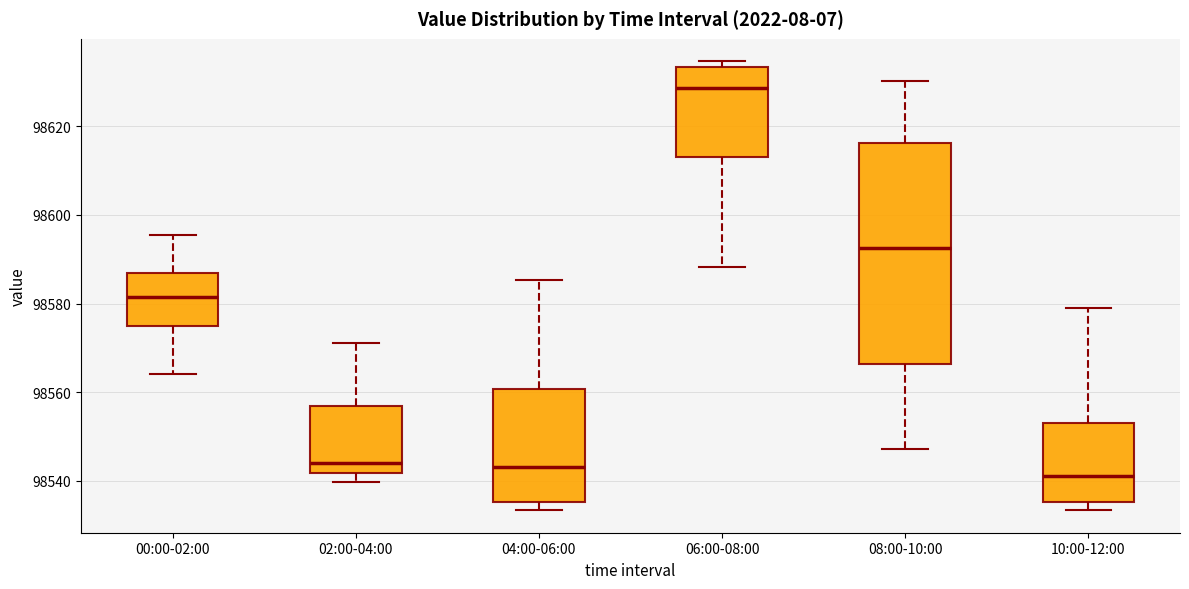

Reading left to right, read every box against the y-axis: the position of its median line, the range the box covers, and the ends of its whiskers. The values are not printed on the chart, so give them approximately, as read against the axis.

00:00-02:00: median 98582, box 98574 to 98586, whiskers 98564 to 98596
02:00-04:00: median 98544, box 98542 to 98556, whiskers 98540 to 98572
04:00-06:00: median 98544, box 98536 to 98560, whiskers 98534 to 98586
06:00-08:00: median 98628, box 98614 to 98634, whiskers 98588 to 98634 (just above the box's upper edge)
08:00-10:00: median 98592, box 98566 to 98616, whiskers 98548 to 98630
10:00-12:00: median 98542, box 98536 to 98554, whiskers 98534 to 98580